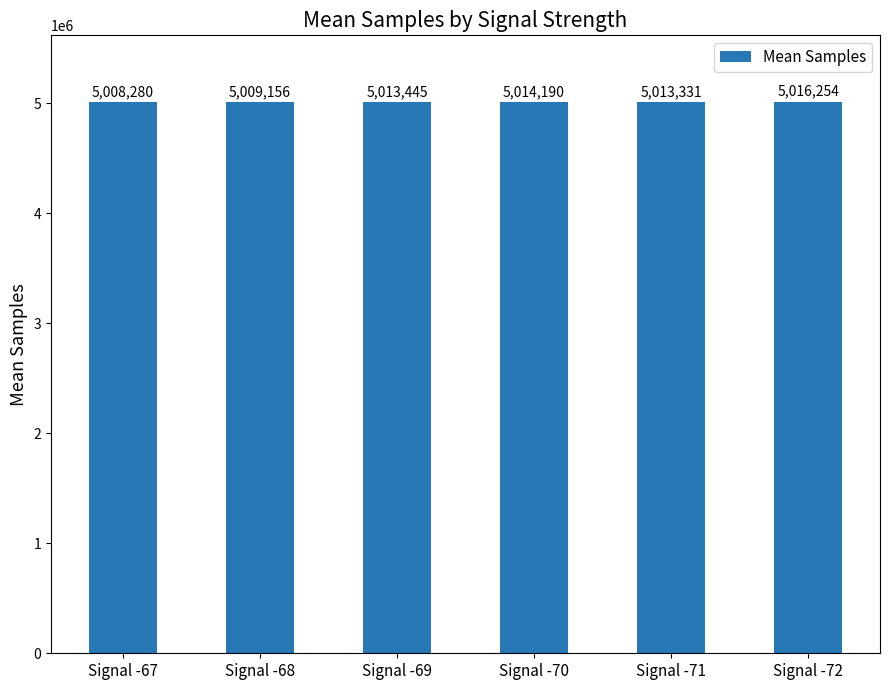

What is the average value?

5012443